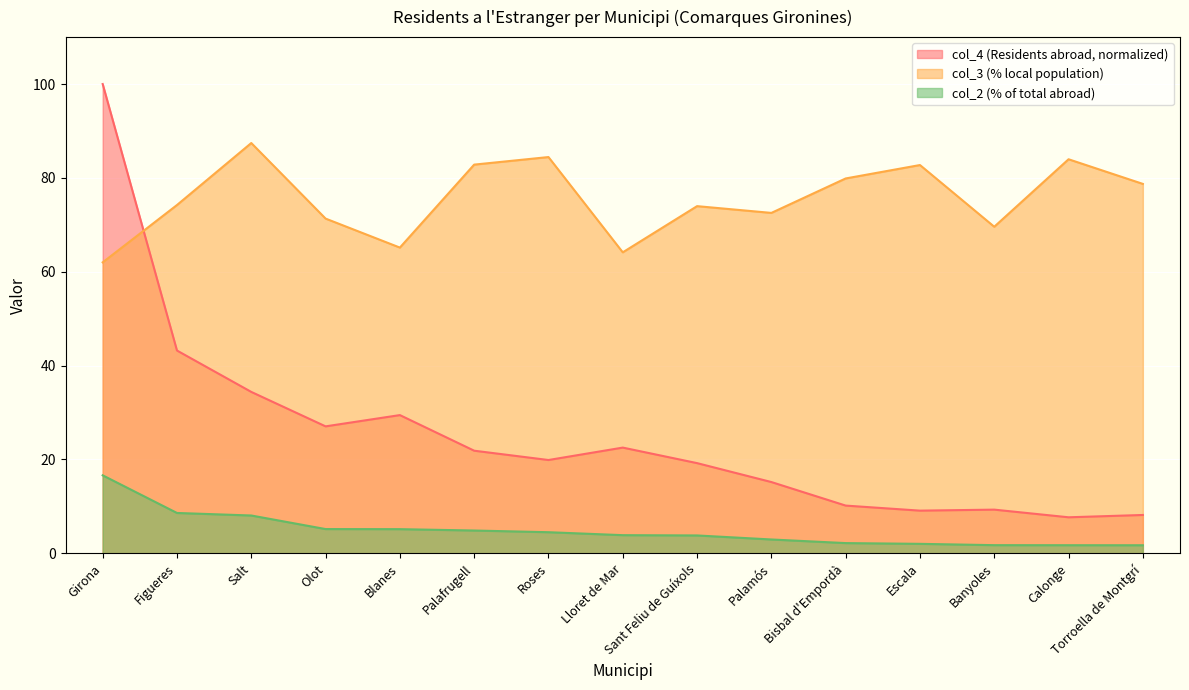

Count the number of categories in the chart.

15